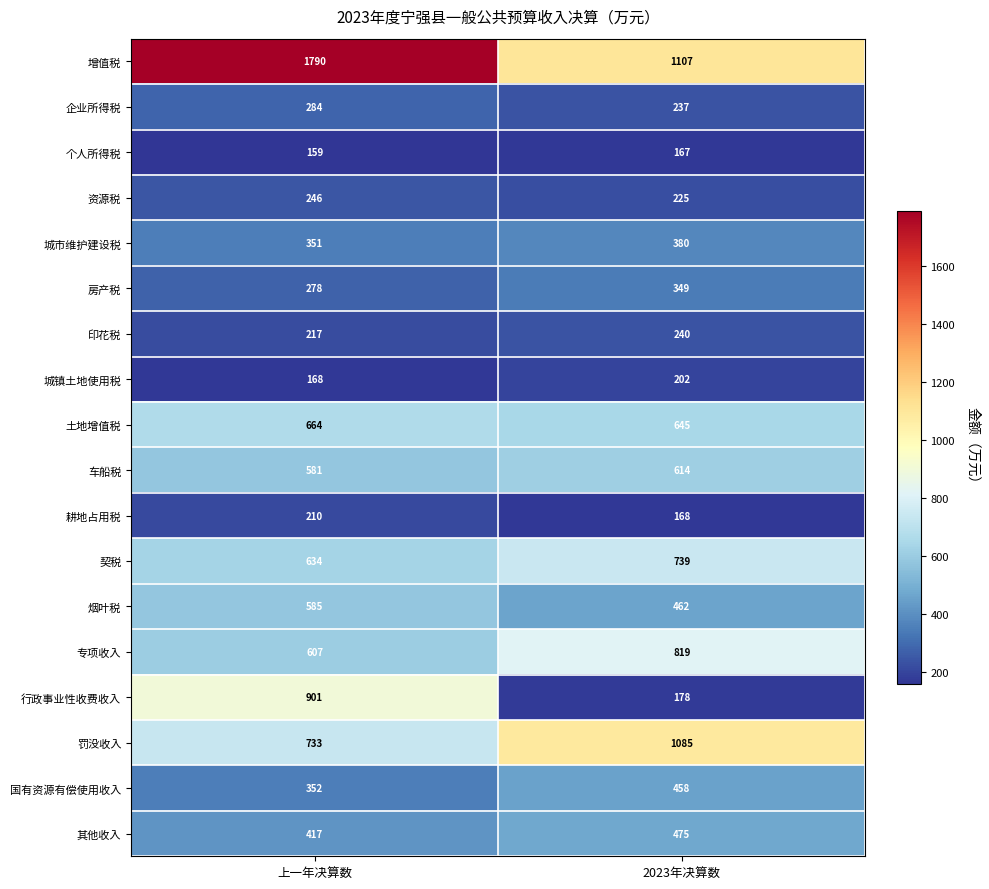

What is the difference between the 耕地占用税 values at 上一年决算数 and 2023年决算数?

42